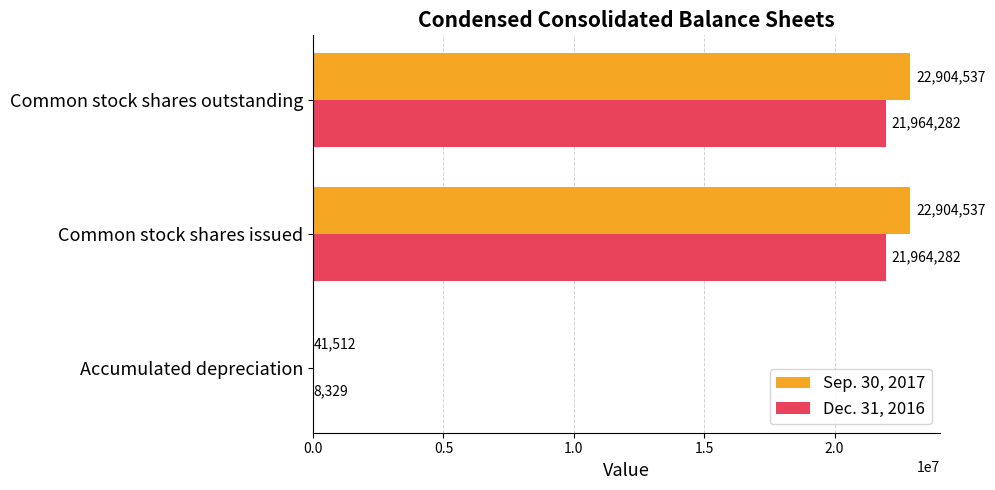

True or false: Sep. 30, 2017 has a value of 41512 at Accumulated depreciation.

True